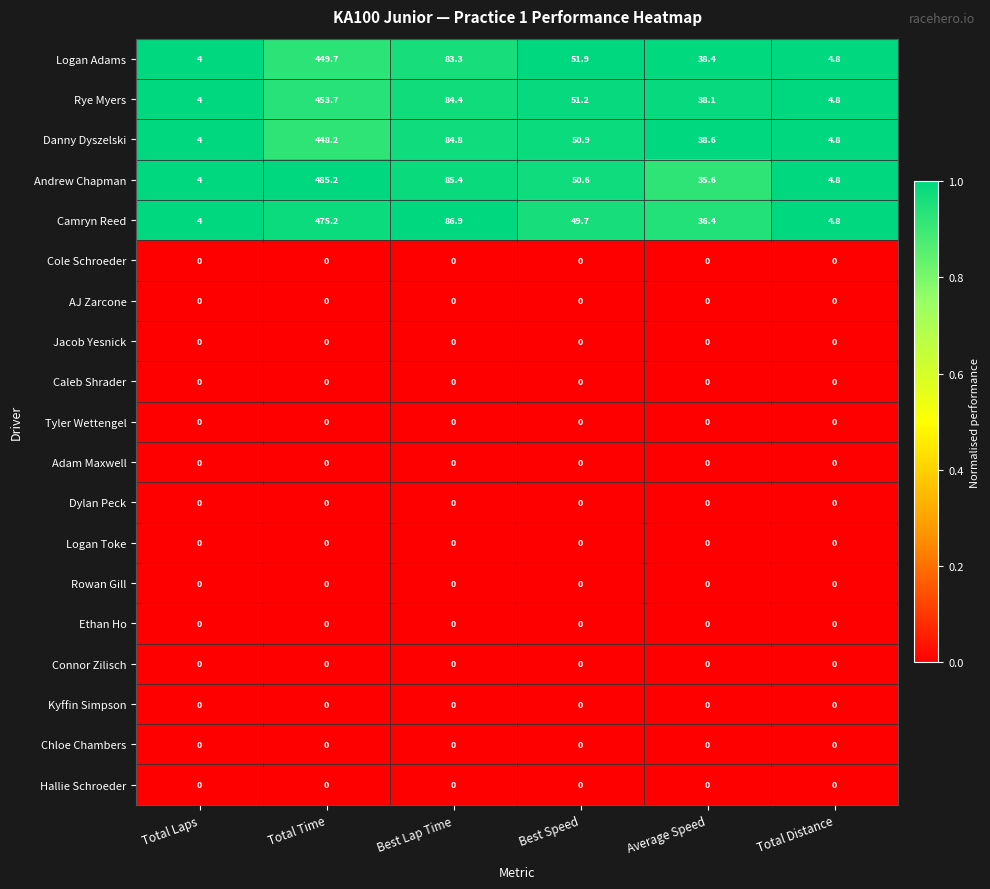

List the labels in order of Logan Adams value, smallest first.

Total Laps, Total Distance, Average Speed, Best Speed, Best Lap Time, Total Time